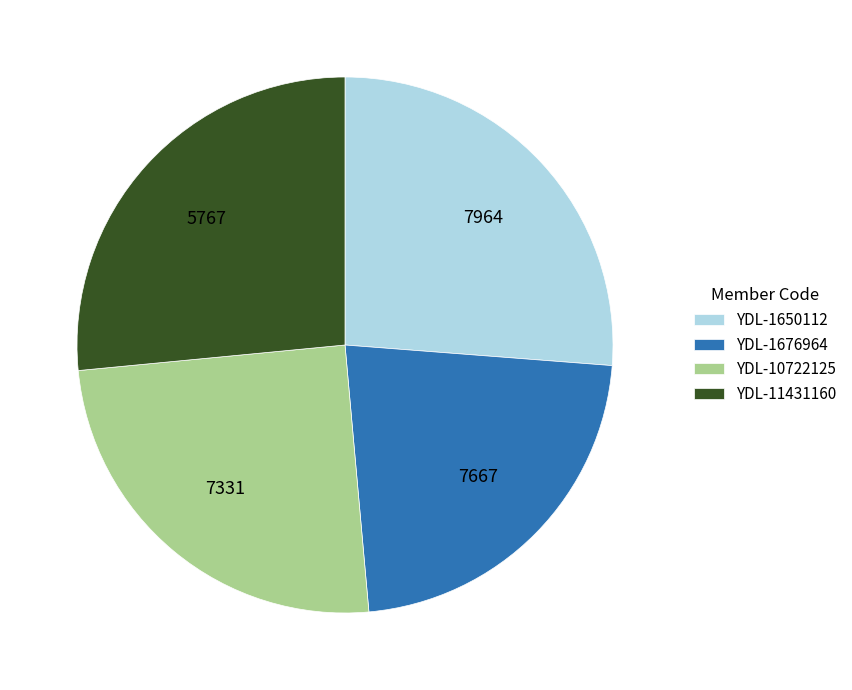

How many slices are in this pie chart?

4